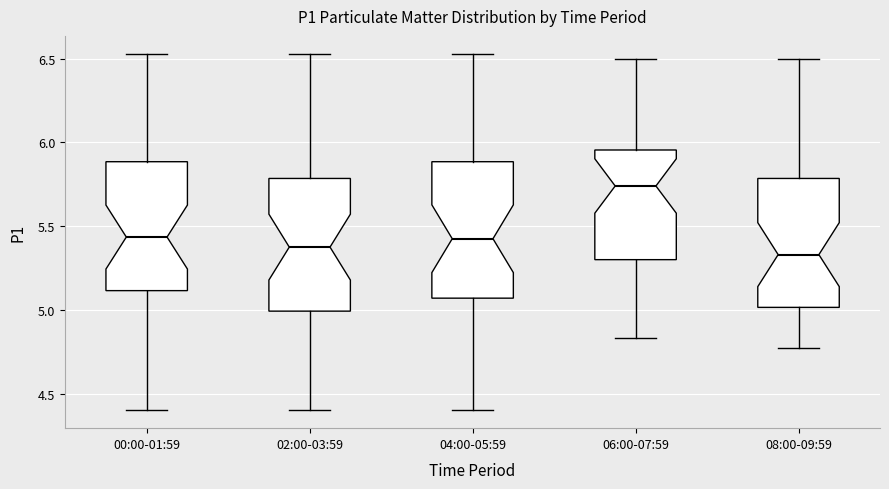

Which box has the highest median line?

06:00-07:59